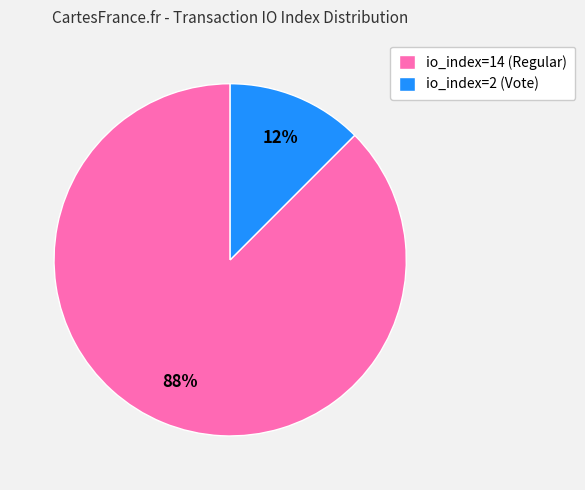

Do io_index=2 (Vote) and io_index=14 (Regular) together represent more than half of the pie?

Yes